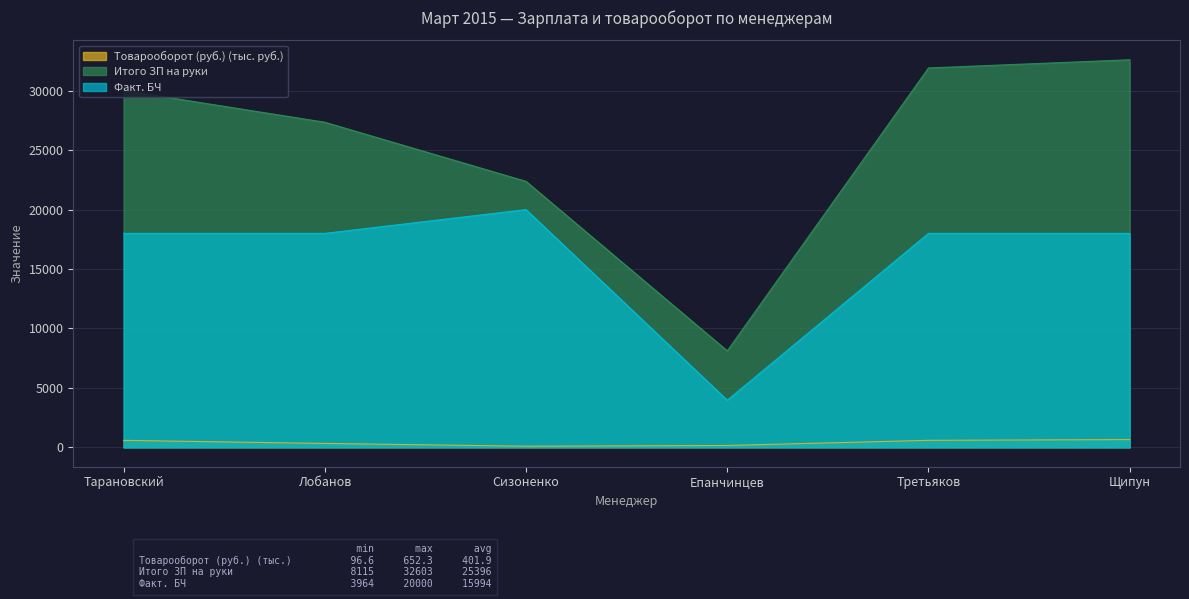

Reading right to left, extract all data points from this chart.

Товарооборот (руб.): 652.3	589.8	157.2	96.6	328.2	587.6
Итого ЗП на руки: 32602.6	31914.0	8115.3	22375.0	27349.0	30020.0
Факт. БЧ: 18000.0	18000.0	3964.3	20000.0	18000.0	18000.0